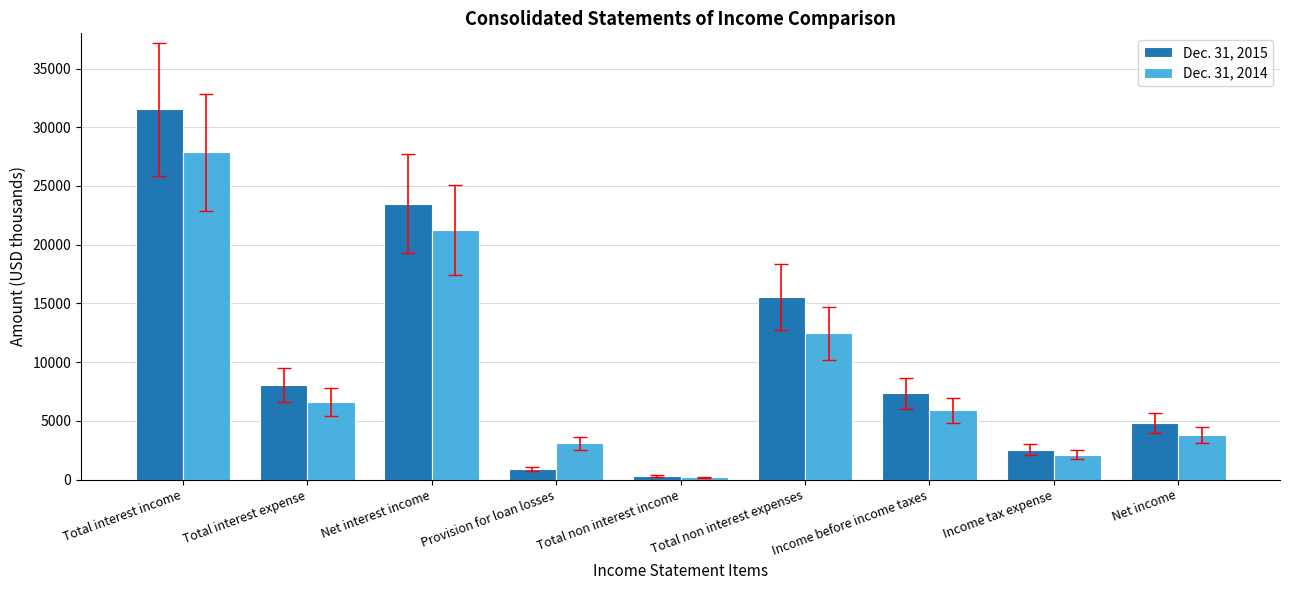

At which label is Dec. 31, 2014 closest to 14025?

Total non interest expenses